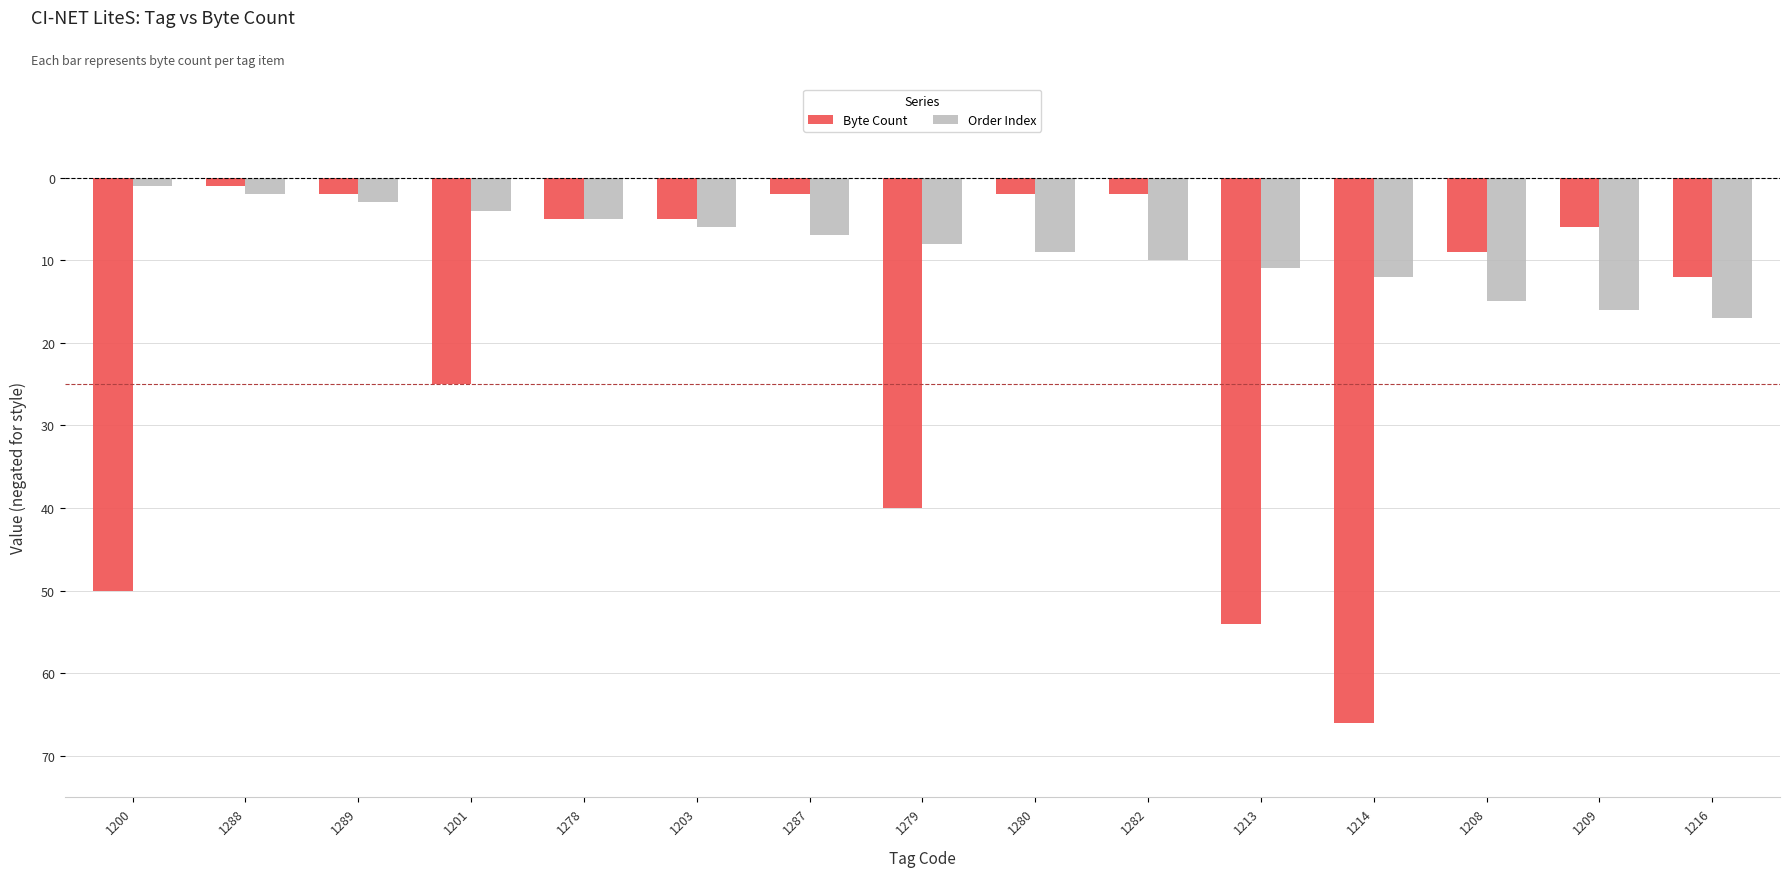

What is the difference between the maximum and minimum values in the Order Index series?

16